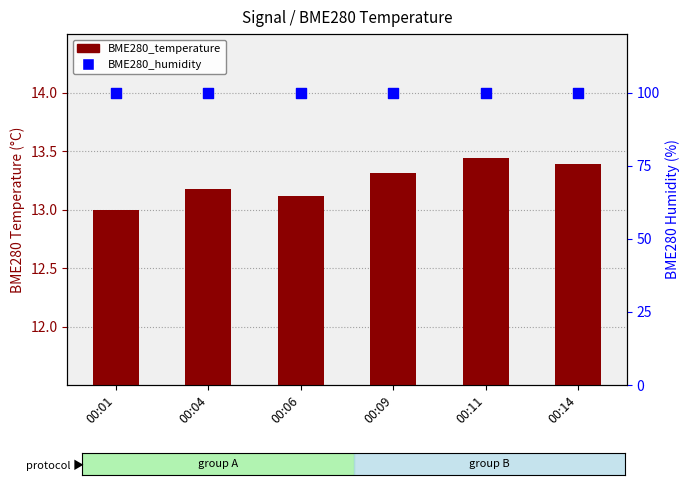

Which series contains the lowest Y value?

BME280_temperature